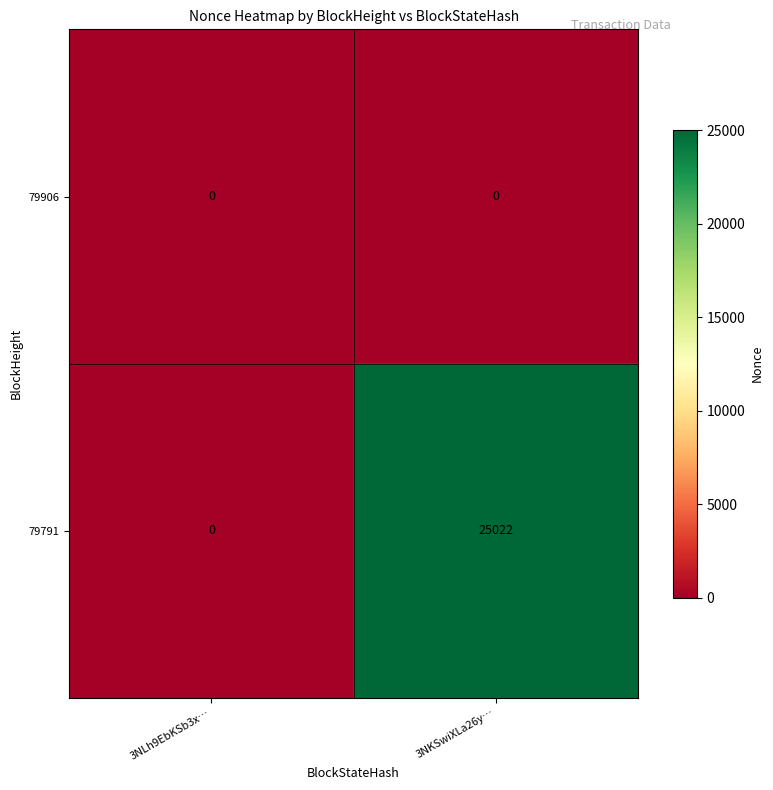

At which category is the sum across all series the highest?

3NKSwiXLa26y…